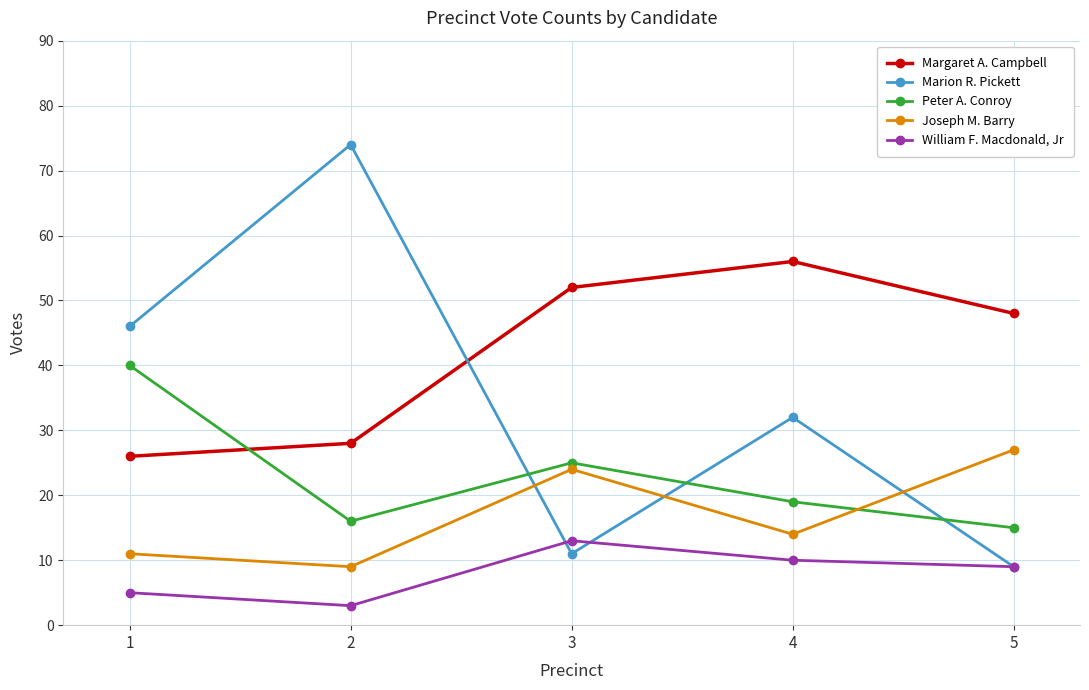

What is the difference between the second highest and second lowest values in the Joseph M. Barry series?

13